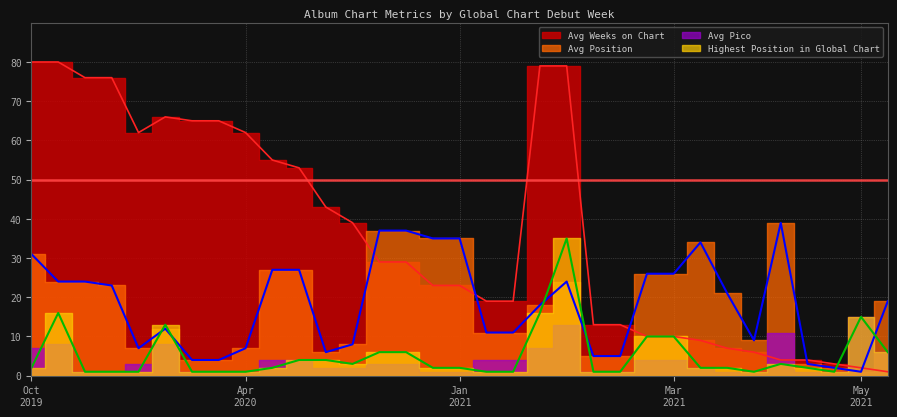

Is it true that Avg Position equals 23 at 2019-12-15?

True